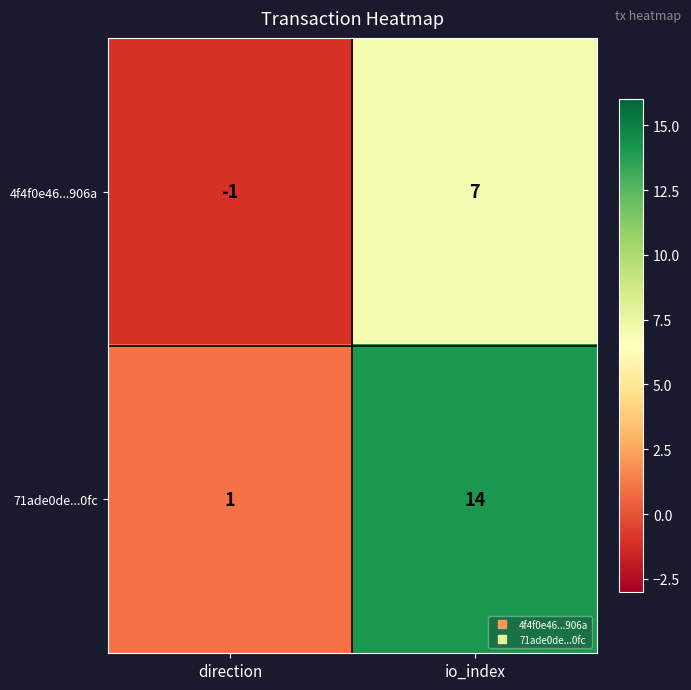

What is the spread (max minus min) of values at io_index?

7